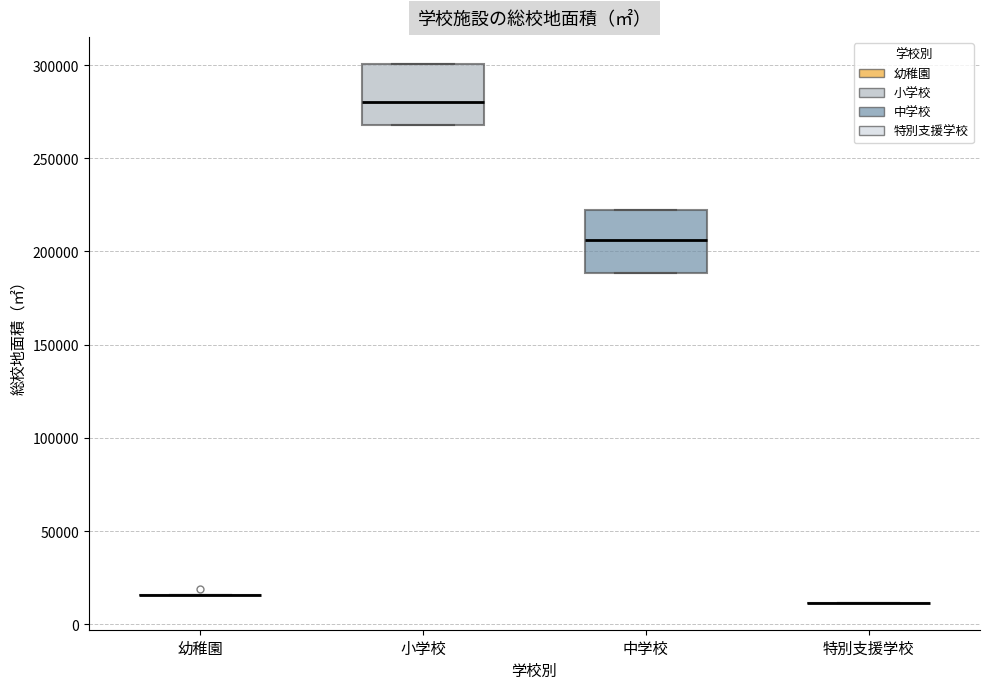

Reading left to right, transcribe this box plot: for each box, give where its median line is, the range the box spans, and where its two whiskers end, as read against the y-axis. The values are not printed on the chart, so give them approximately, as read against the axis.

幼稚園: box collapsed to a line at 15000, whiskers 15000 to 15000
小学校: median 280000, box 270000 to 300000, whiskers 270000 to 300000
中学校: median 205000, box 190000 to 220000, whiskers 190000 to 220000
特別支援学校: box collapsed to a line at 10000, whiskers 10000 to 10000